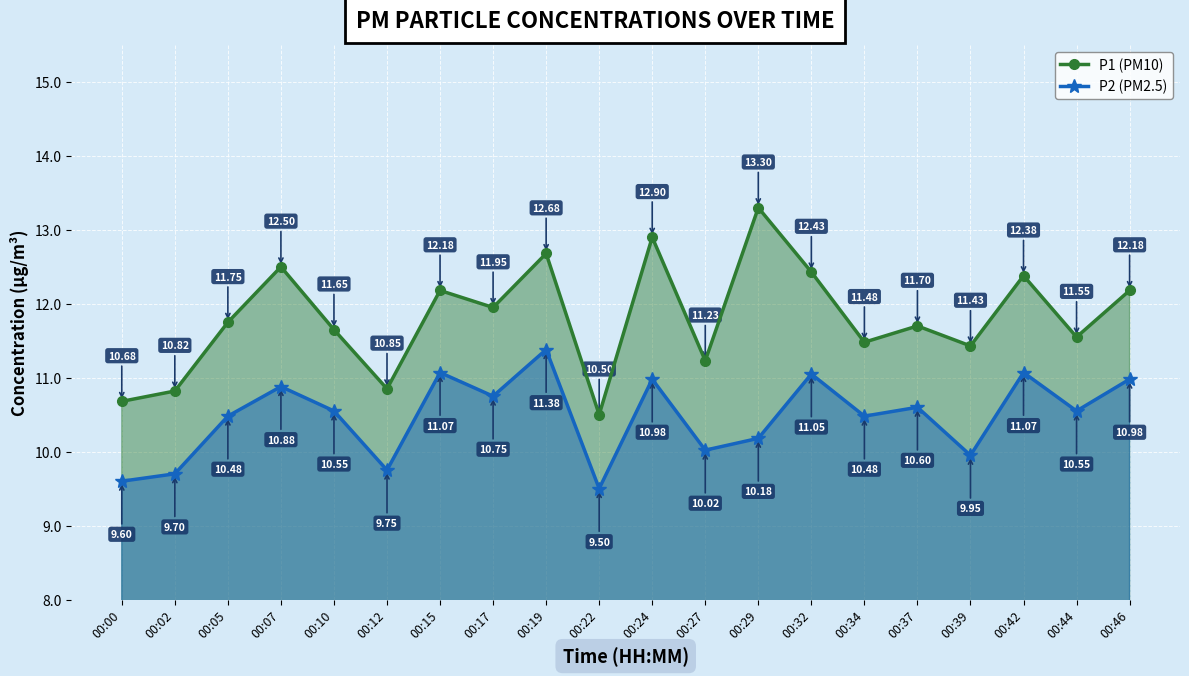

Rank the series at 00:00 from highest to lowest value.

P1 (PM10), P2 (PM2.5)